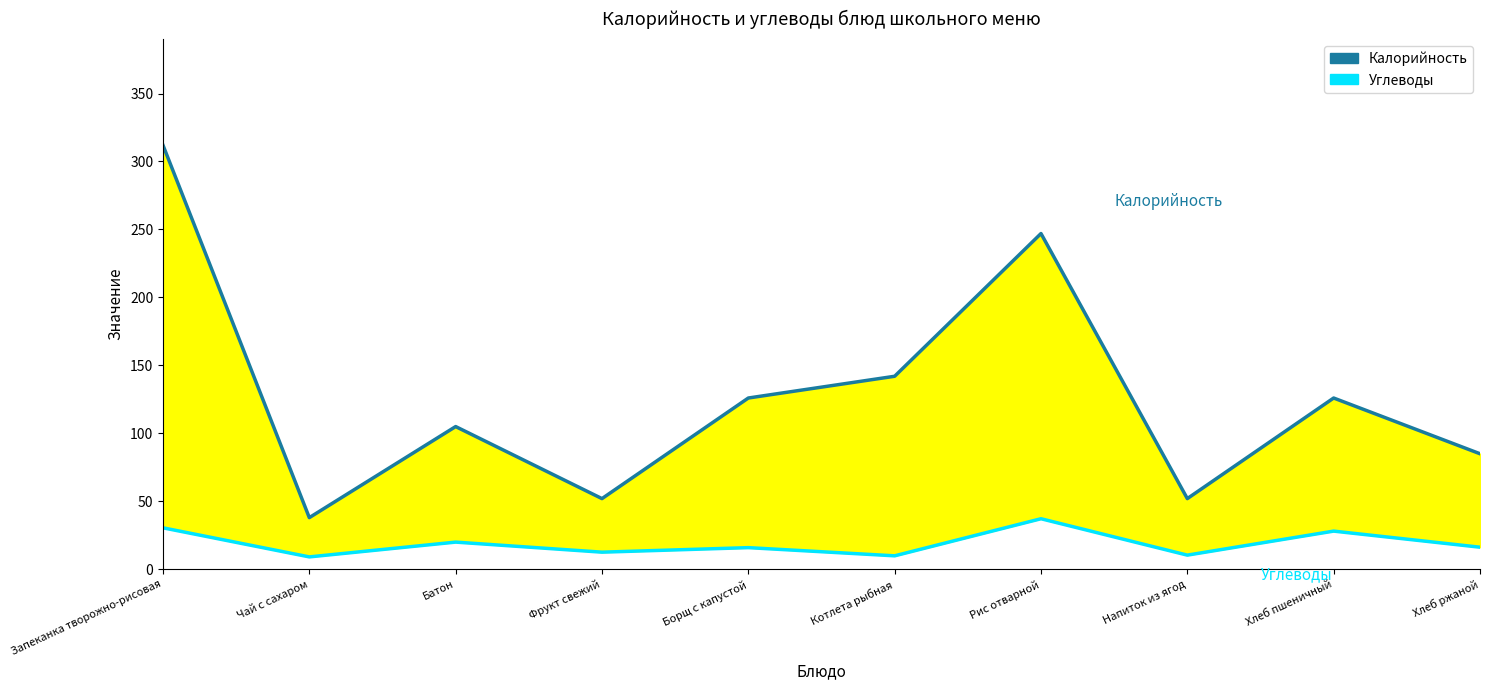

What is the maximum value for Калорийность?

312.0